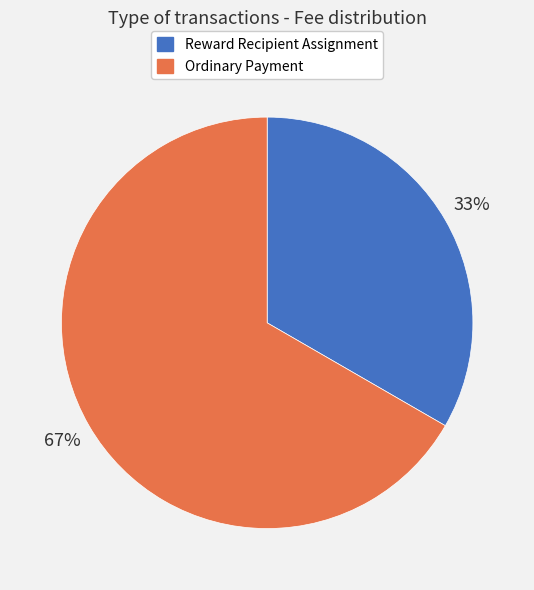

To the nearest percent, what is the combined percentage of Ordinary Payment and Reward Recipient Assignment?

100%